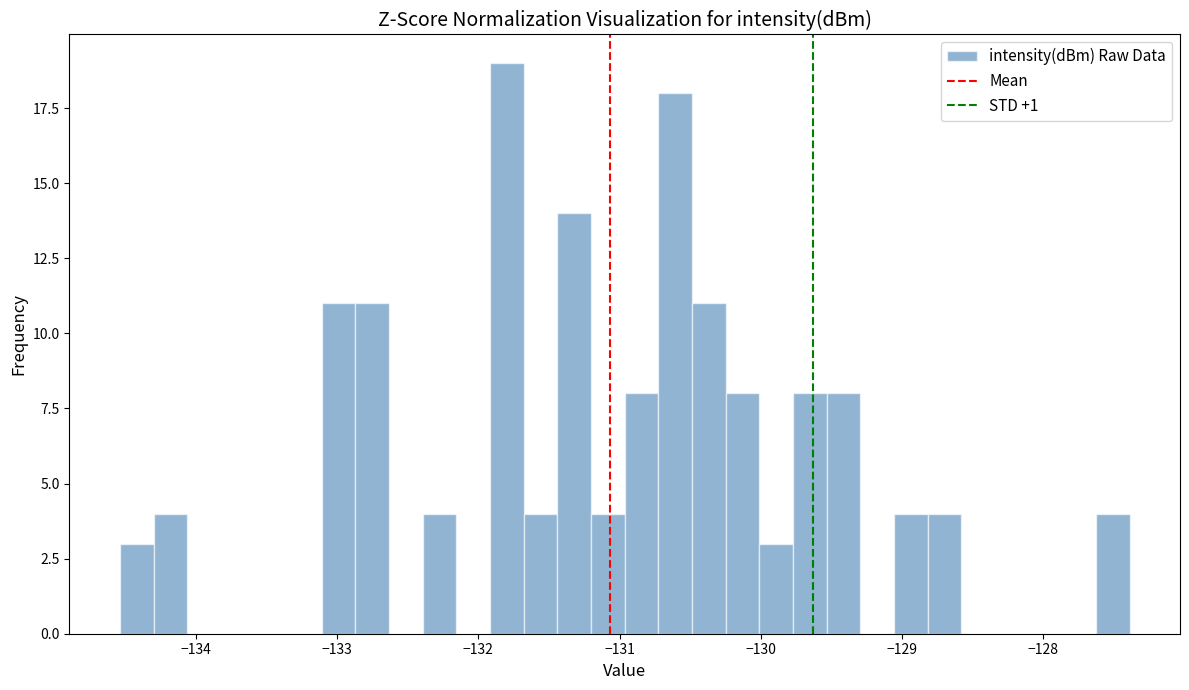

Read against the x-axis, roughly where is the centre of the tallest bar?

-131.8